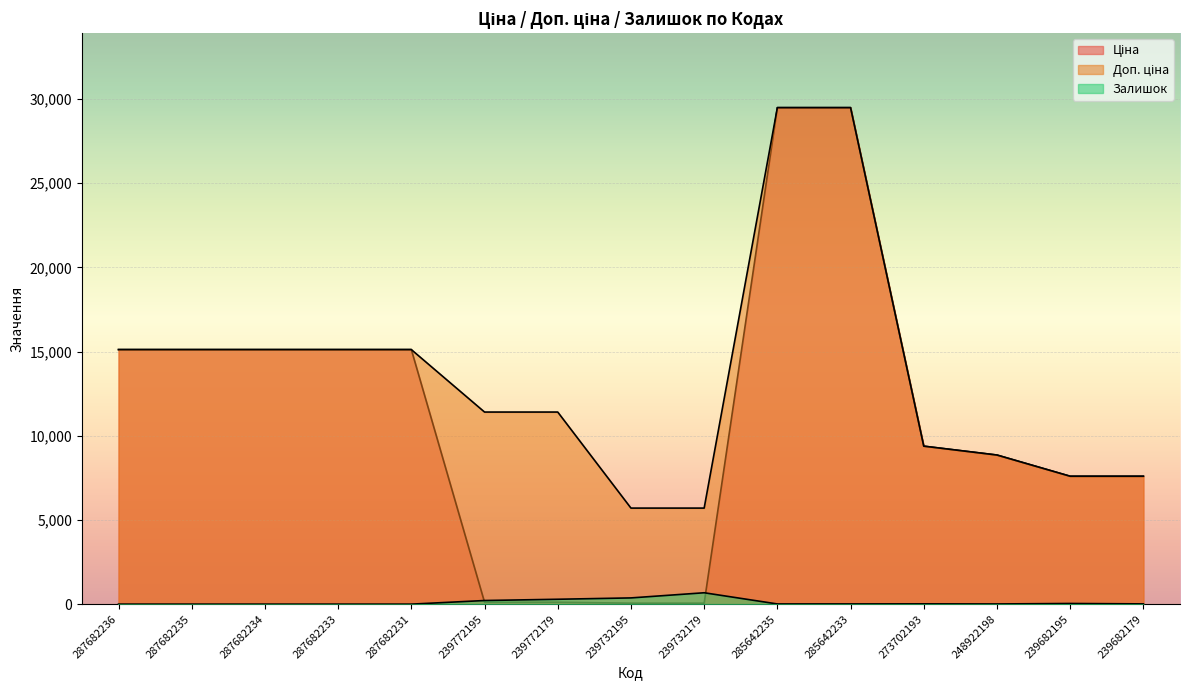

What is the difference between the highest and lowest values at 287682231?

15120.0